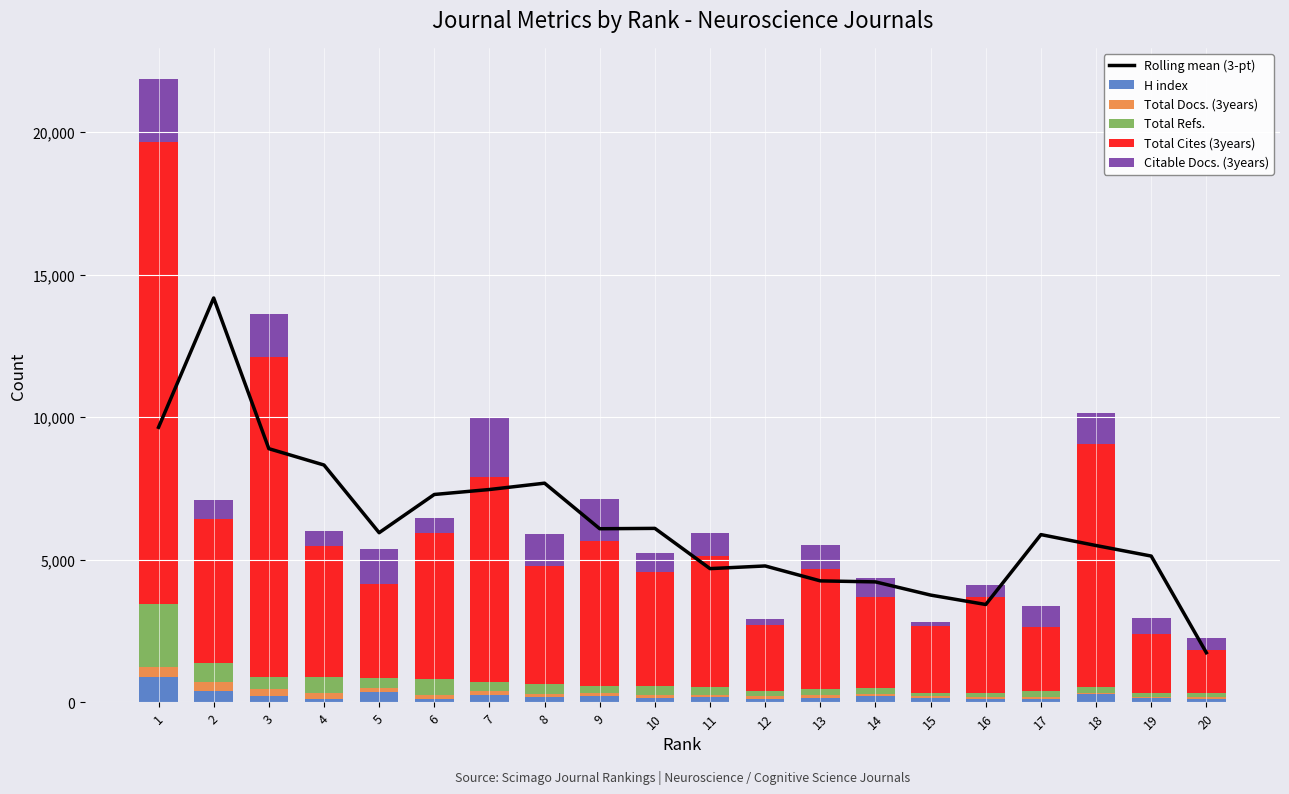

Which series changed the most between 1 and 20?

Total Cites (3years)